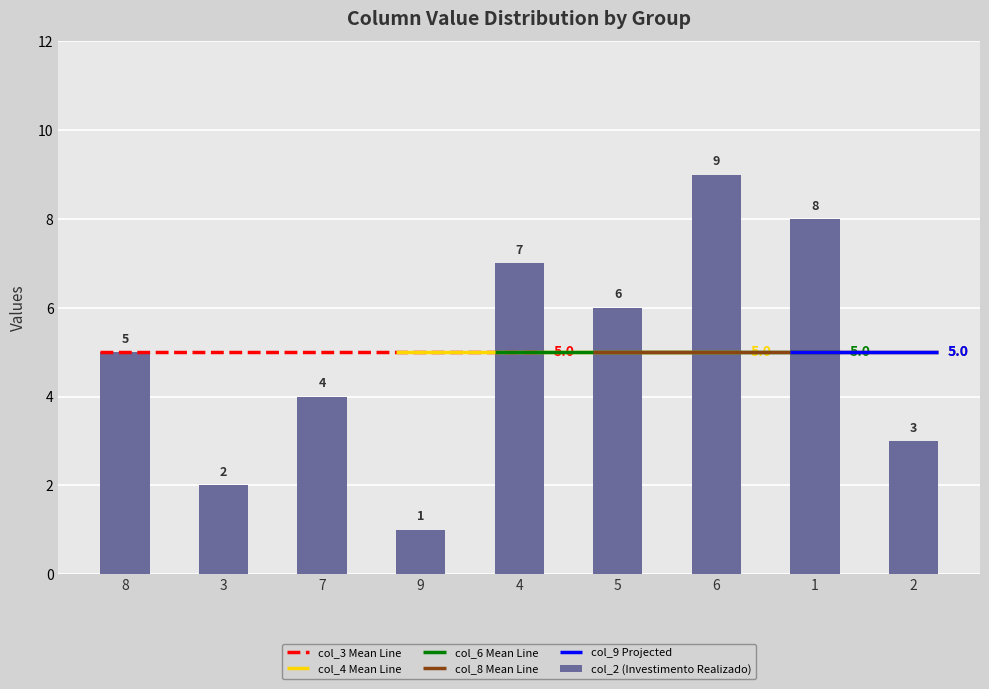

Reading left to right, transcribe all the data shown in this chart.

8=5	3=2	7=4	9=1	4=7	5=6	6=9	1=8	2=3